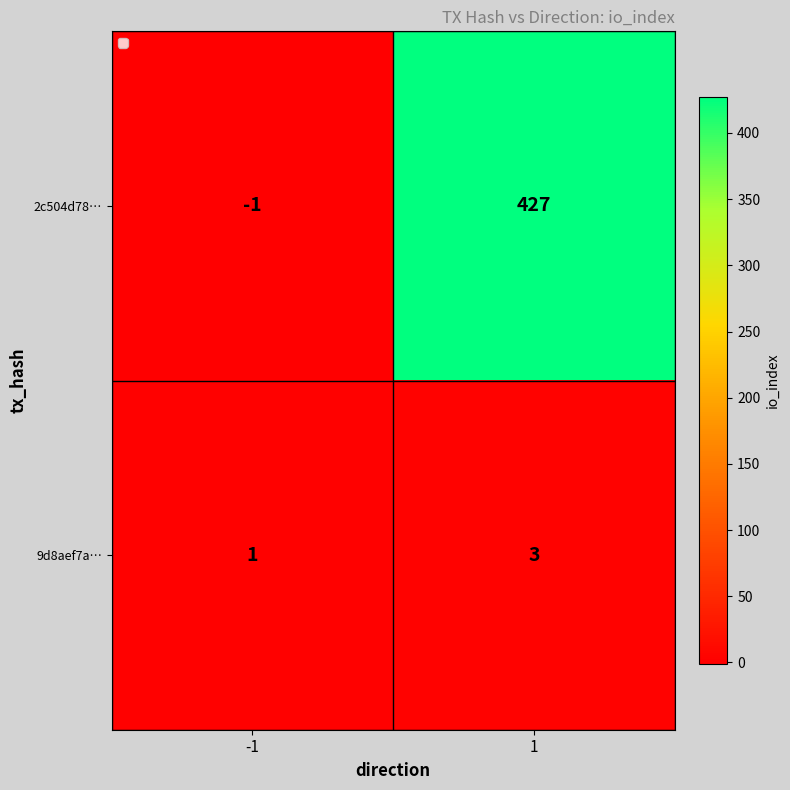

Reading left to right, list all the values displayed in this chart.

2c504d78…: -1=-1	1=427
9d8aef7a…: -1=1	1=3